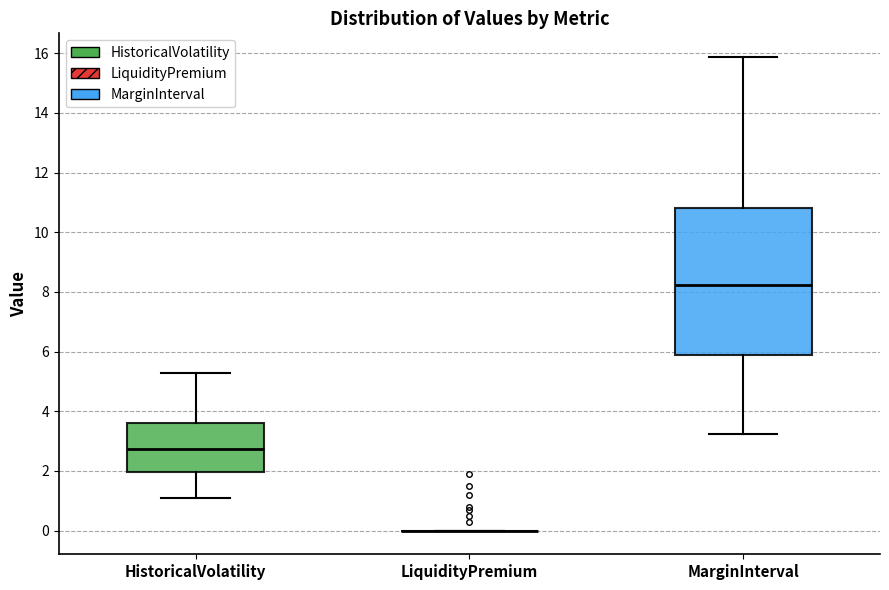

Reading left to right, transcribe this box plot: for each box, give where its median line is, the range the box spans, and where its two whiskers end, as read against the y-axis. The values are not printed on the chart, so give them approximately, as read against the axis.

HistoricalVolatility: median 2.8, box 2.0 to 3.6, whiskers 1.0 to 5.2
LiquidityPremium: box collapsed to a line at 0.0, whiskers 0.0 to 0.0
MarginInterval: median 8.2, box 5.8 to 10.8, whiskers 3.2 to 15.8